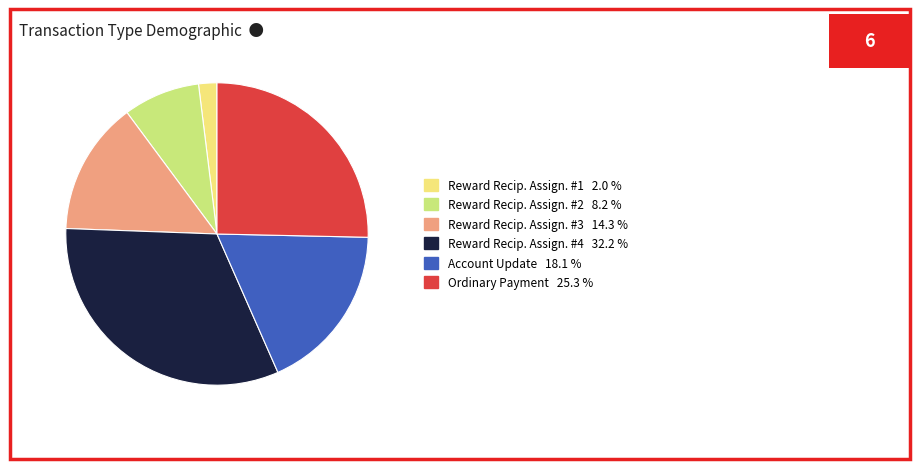

Is there any slice that represents more than half of the pie?

No